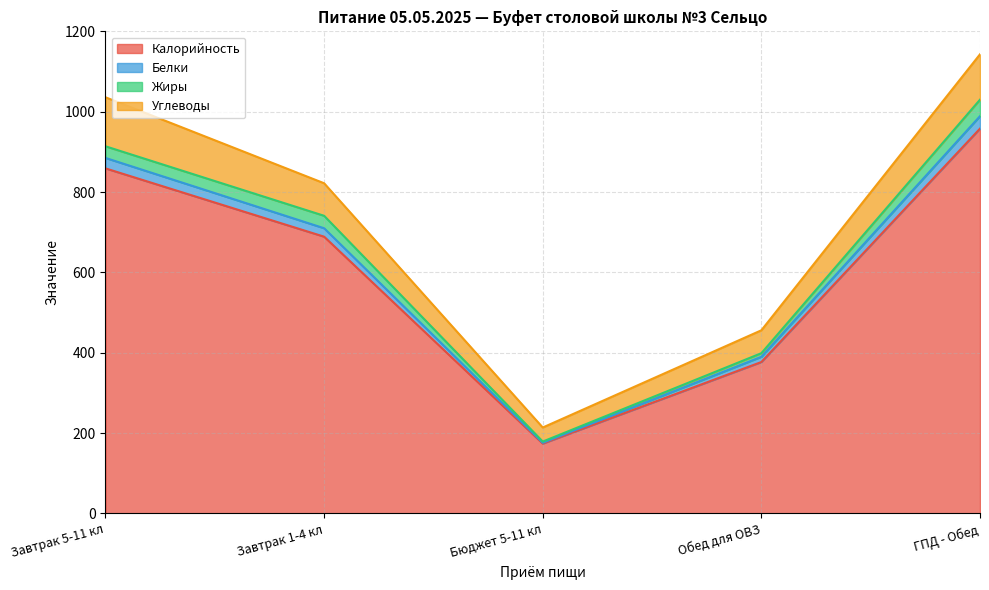

Does the chart display data point markers on the line(s)?

No